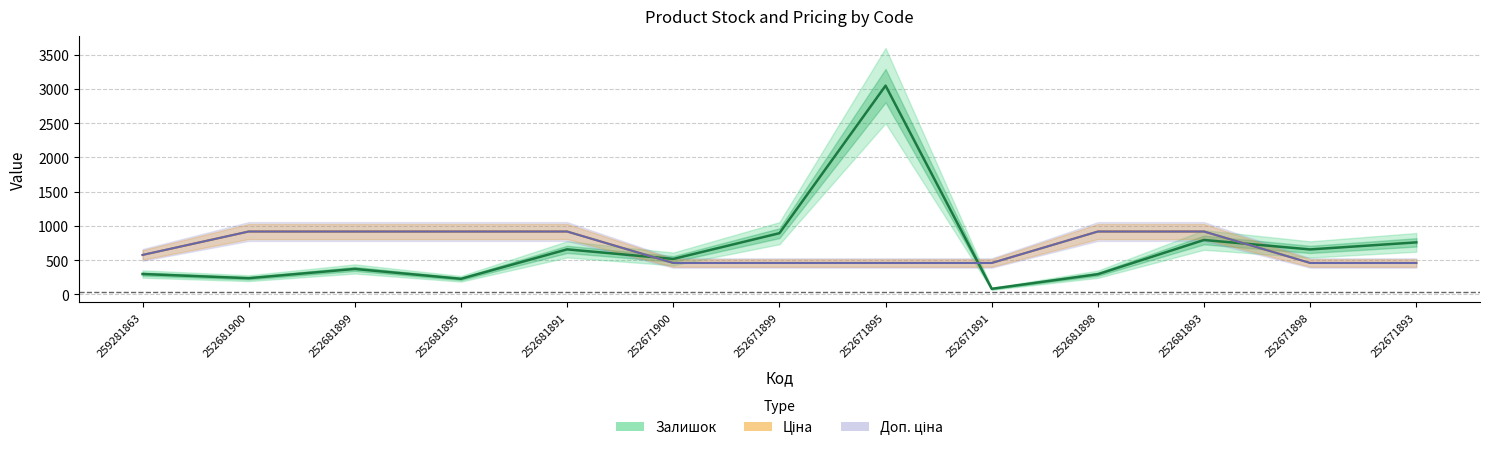

Which series ends up on top after the final intersection of Ціна and Залишок?

Залишок